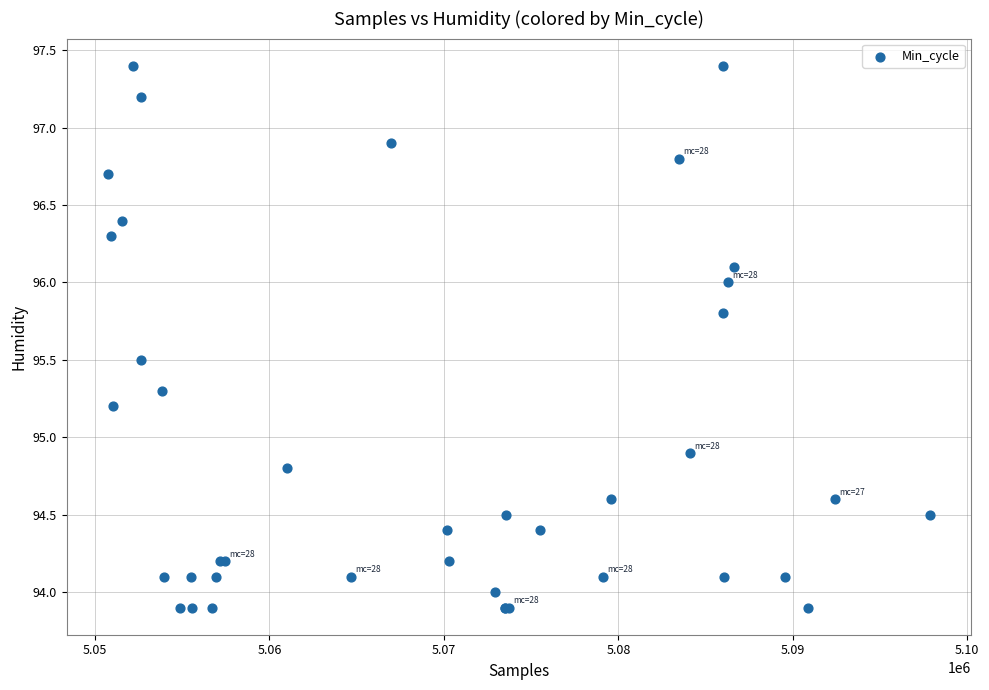

What Y value in the scatter plot is closest to 95?

94.9